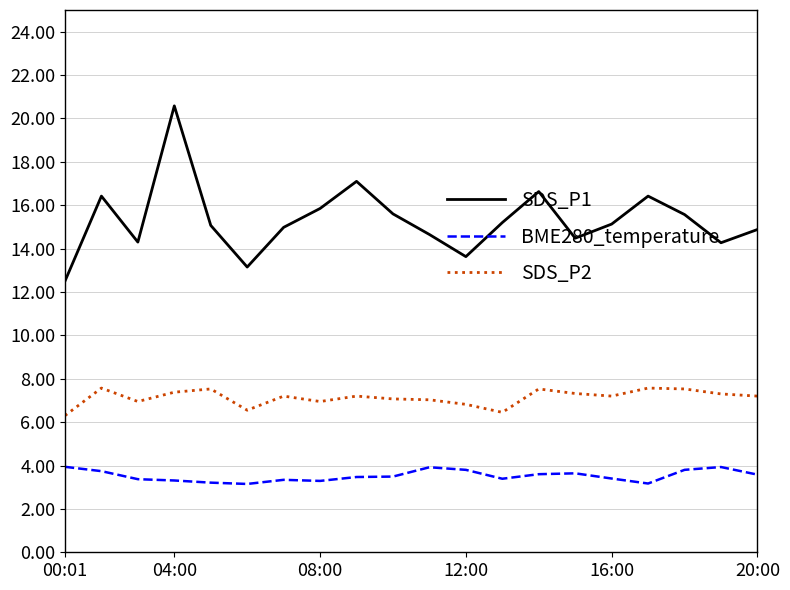

What is the highest value of the BME280_temperature series?

3.9